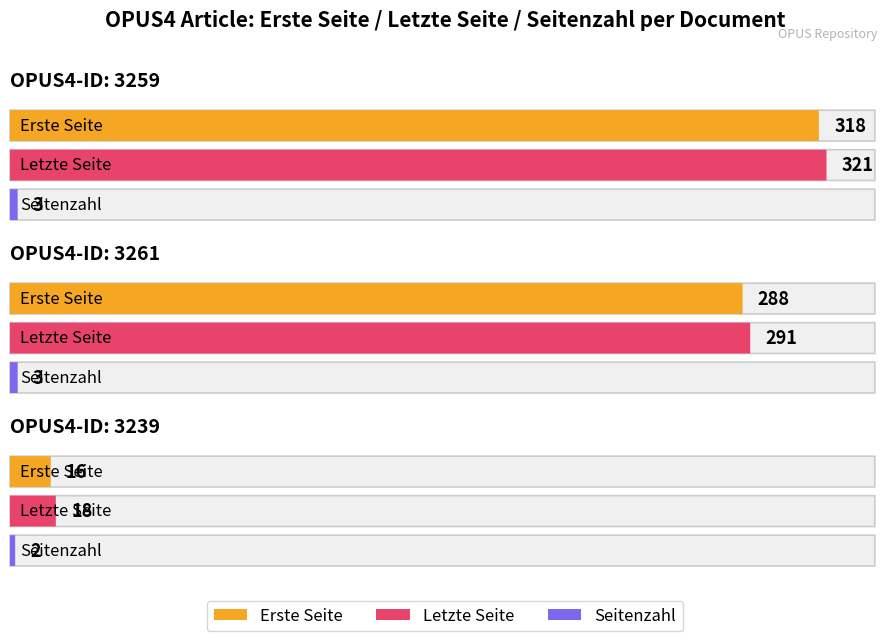

Which series has the largest total across all categories?

Letzte Seite